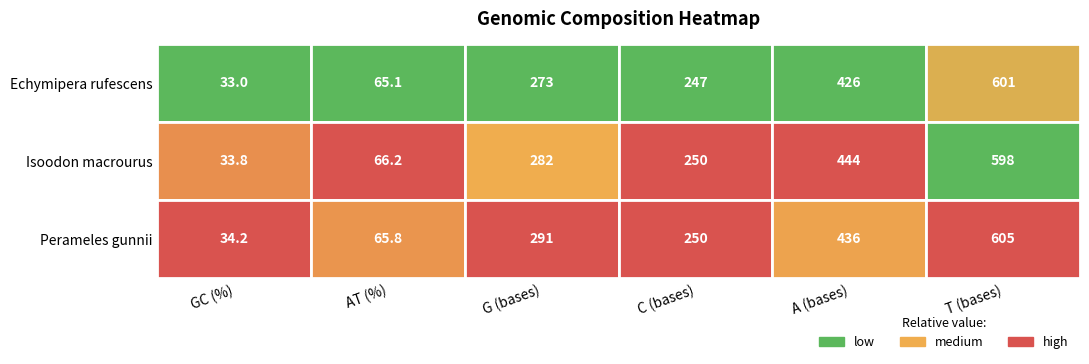

At which category is the sum across all series the highest?

T (bases)